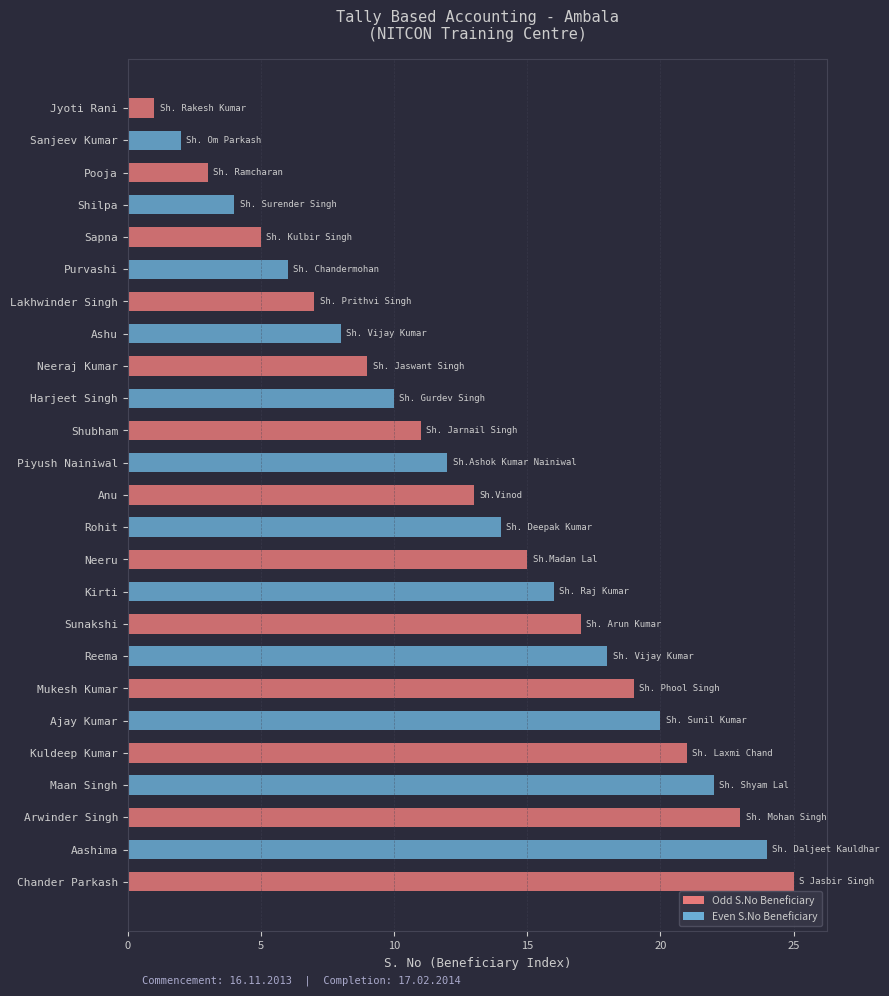

What position from the top is Neeraj Kumar?

9